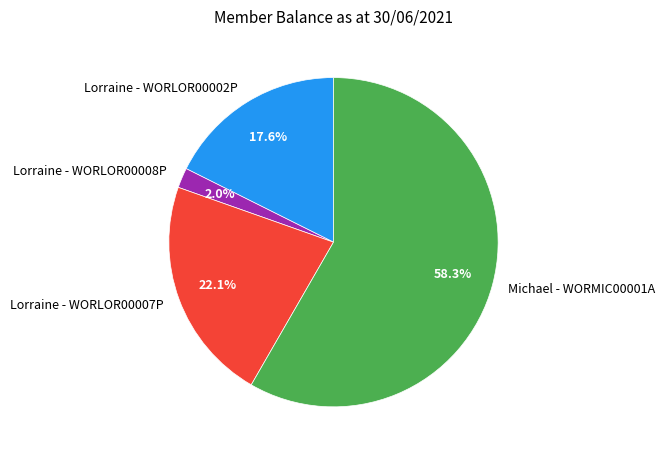

Does Lorraine - WORLOR00008P account for over 50% of the chart?

No